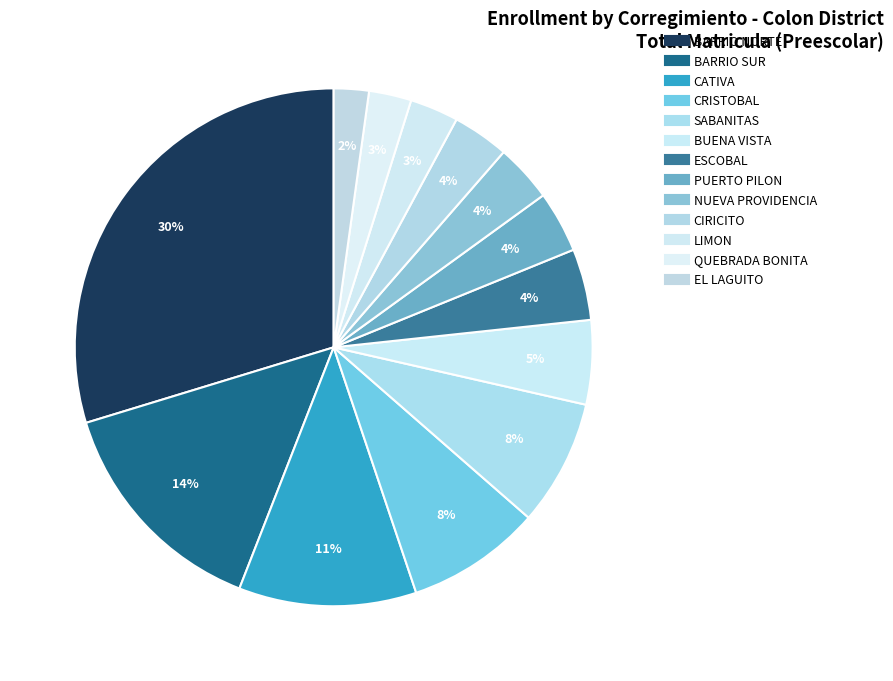

To the nearest percent, what is the difference between the largest and smallest slice percentages?

28%